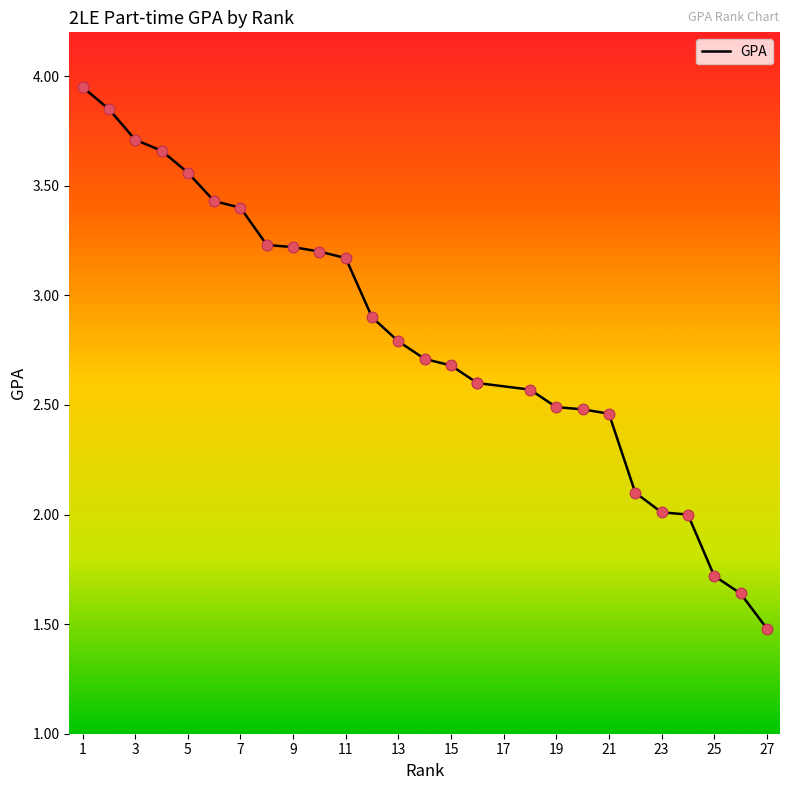

Approximately how many times larger is the value at 3 compared to 1?

1.0